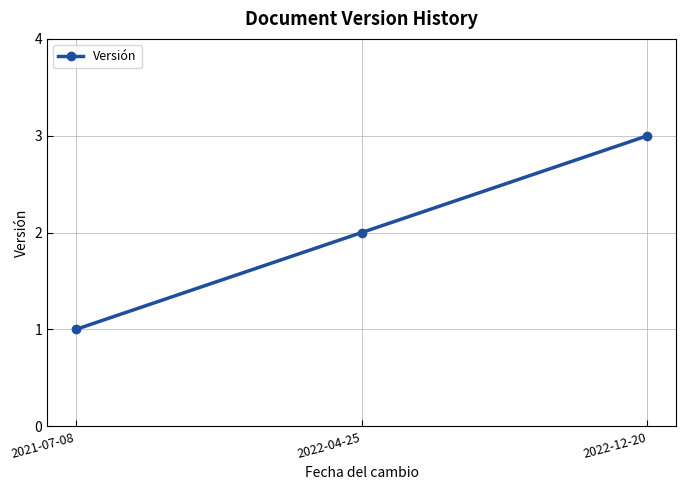

What is the change in value from 2021-07-08 to 2022-12-20?

+2